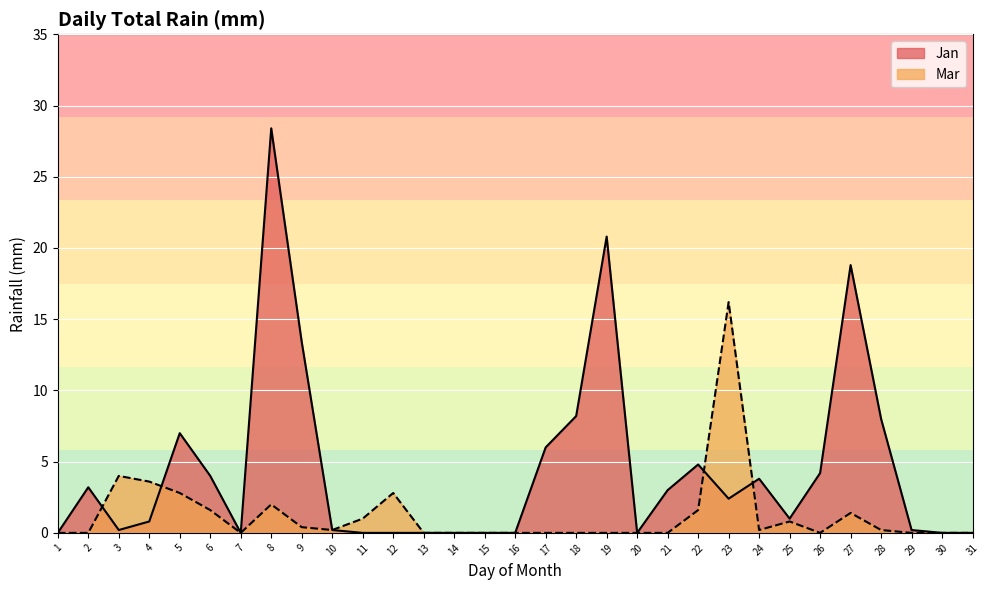

How many data points in Jan are above 1?

15